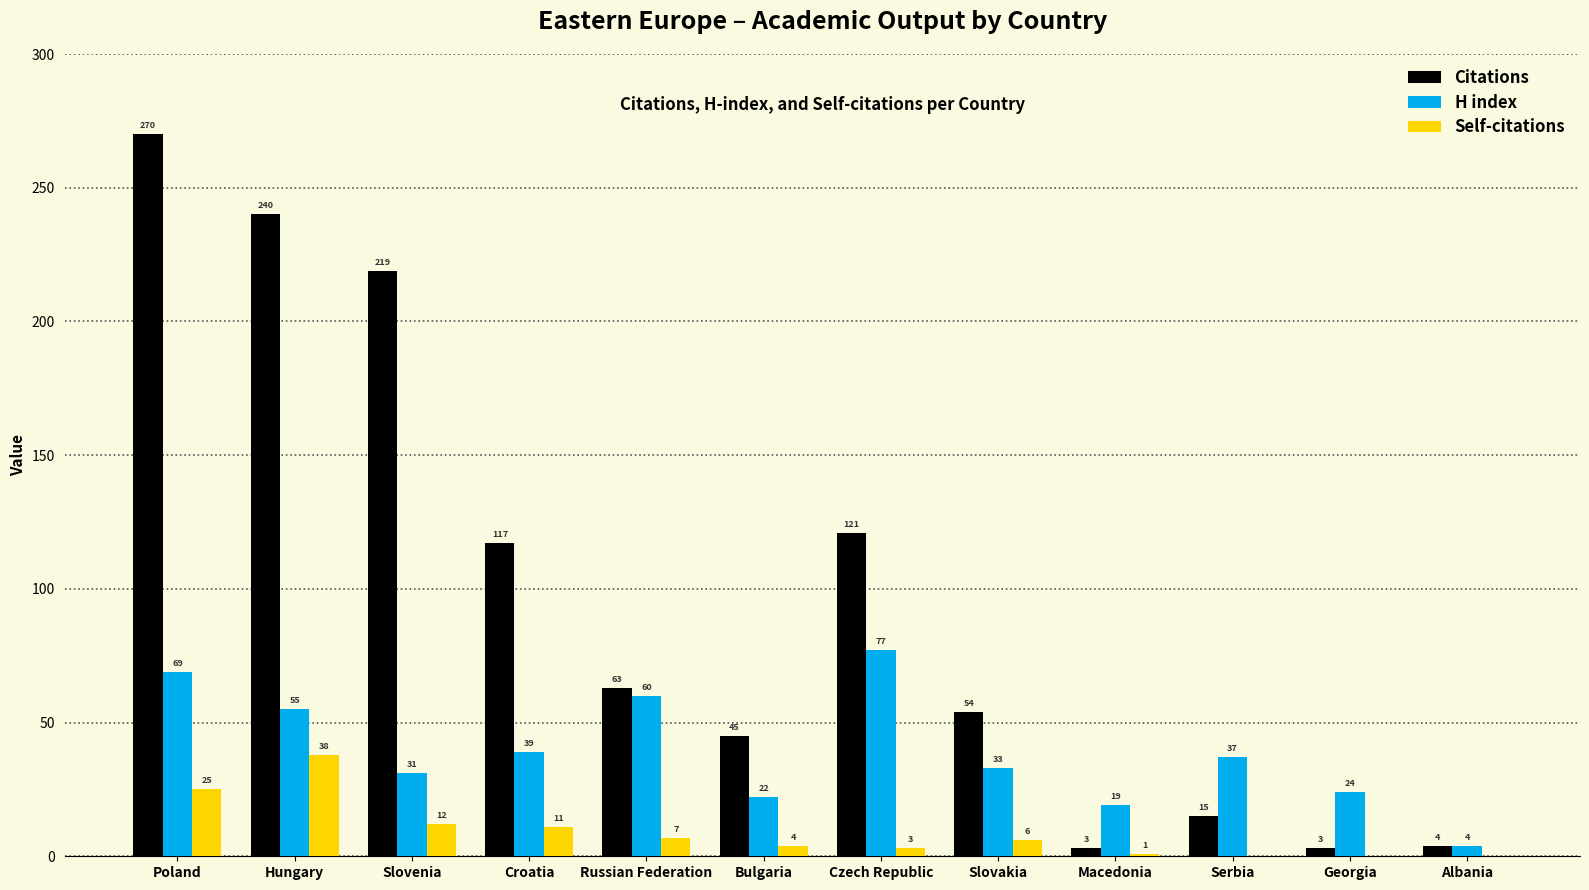

What is the average value of the Self-citations series?

9